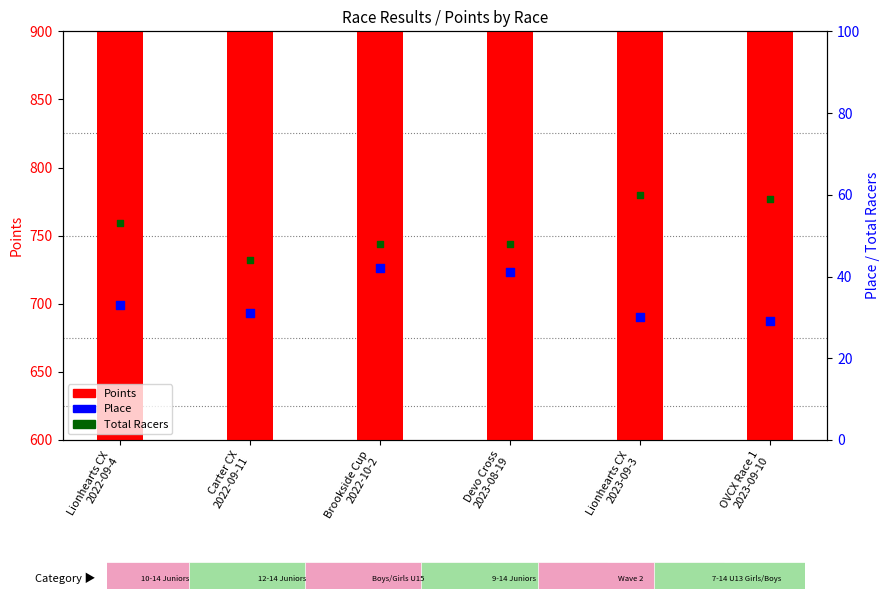

Which series reaches the minimum Y coordinate?

Place